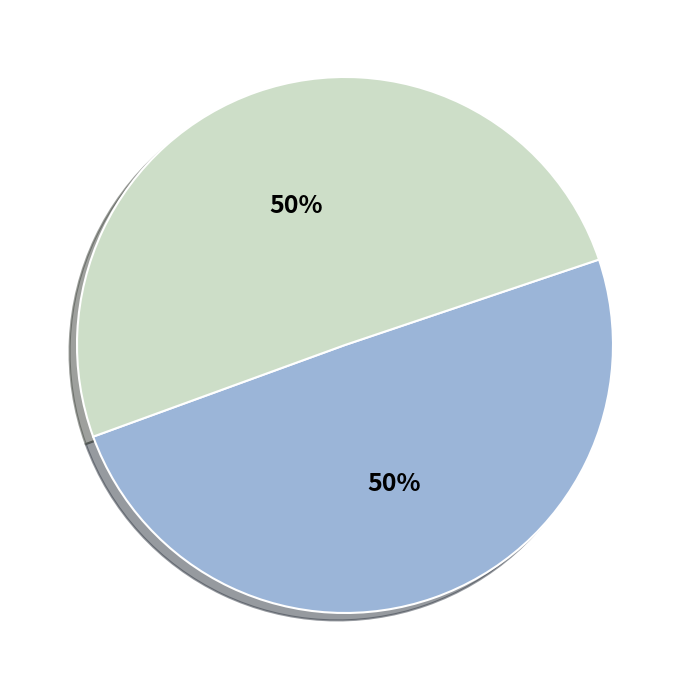

To the nearest percent, what is the average slice percentage?

50%